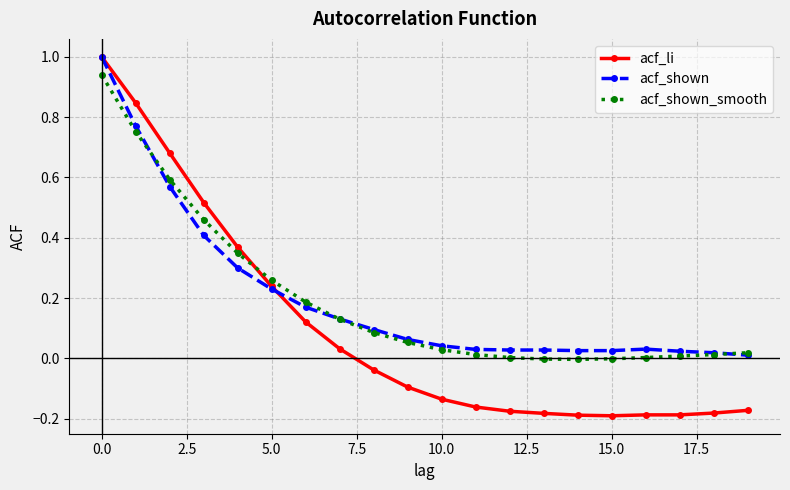

What is the difference between the maximum and minimum values in the acf_li series?

1.2